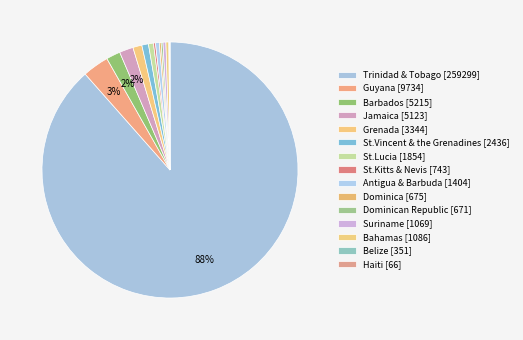

What is the smallest slice in the pie chart?

Haiti